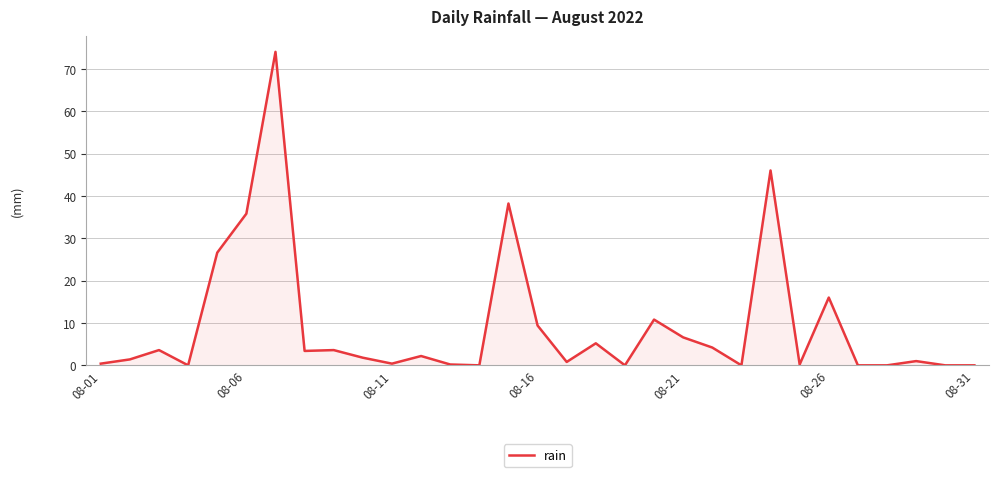

What is the difference between the maximum and minimum values?

74.0